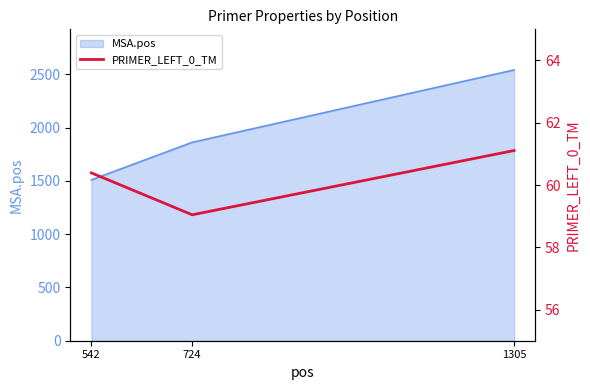

What is the difference between the maximum and minimum values?

2.1